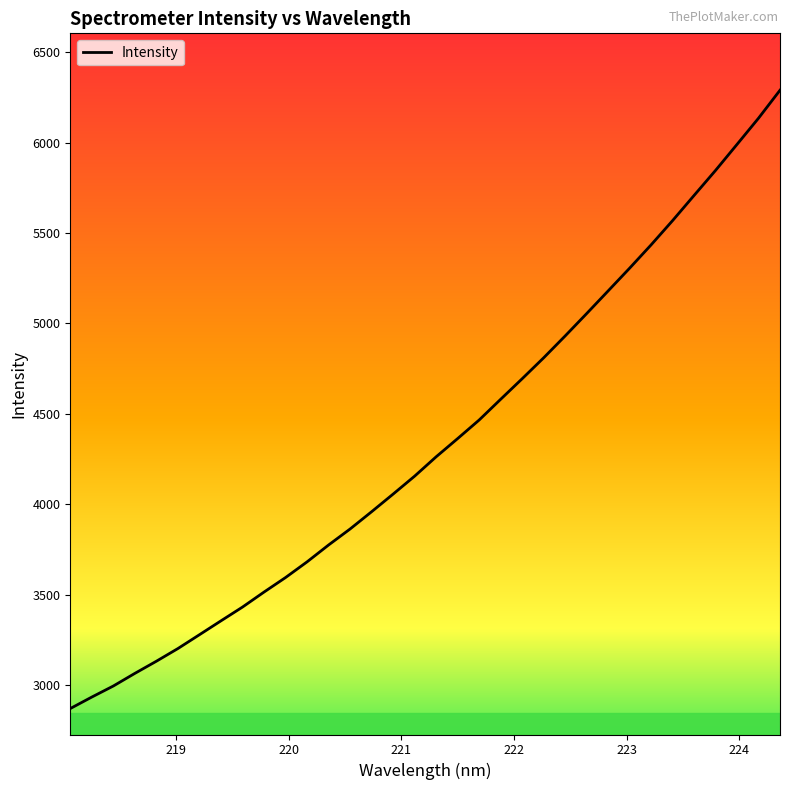

What is the greatest value displayed?

6290.0